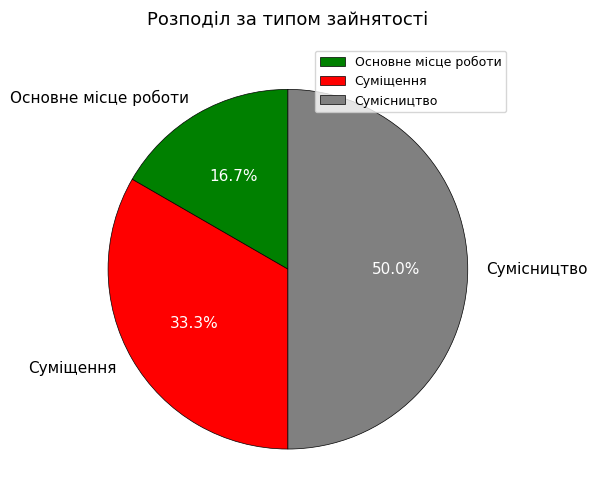

Approximately how many times larger is the value at Суміщення compared to Основне місце роботи?

2.0